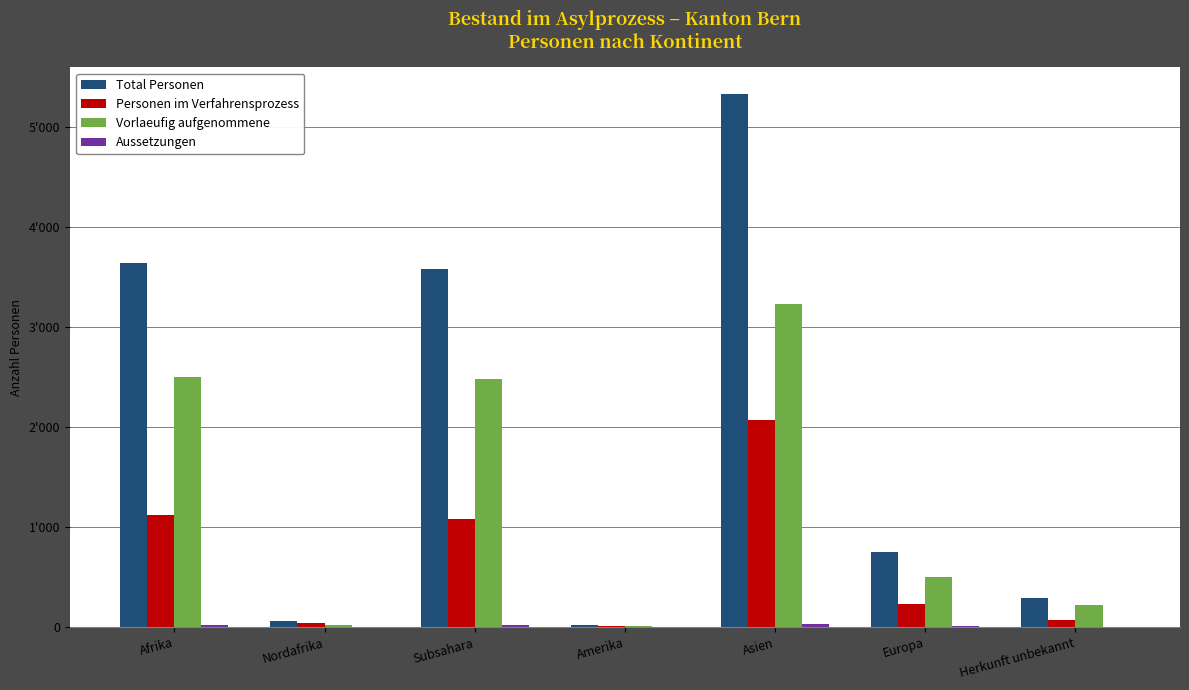

Which category has the lowest value across all series?

Amerika